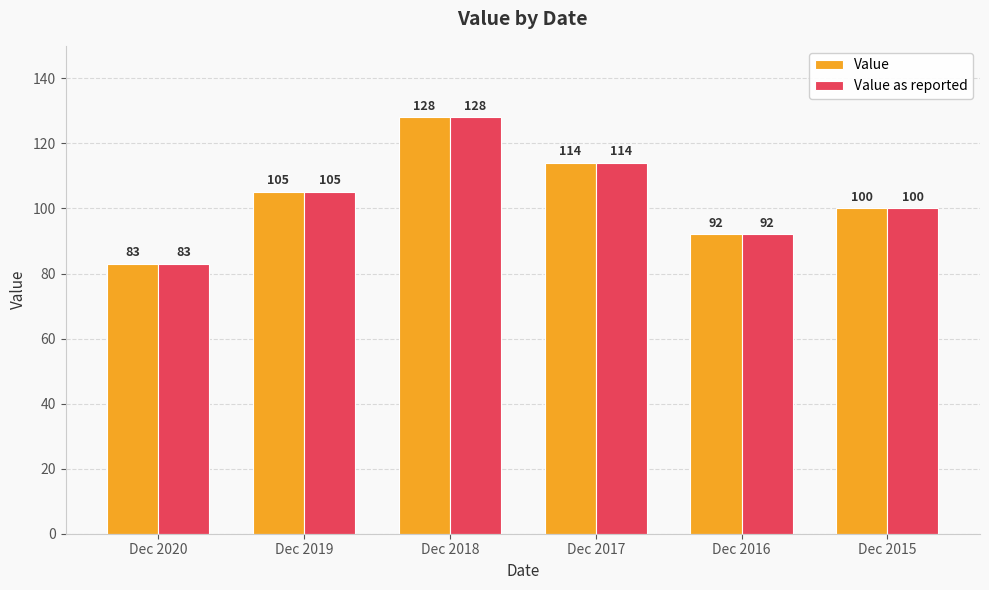

At which label is Value closest to 105?

Dec 2019